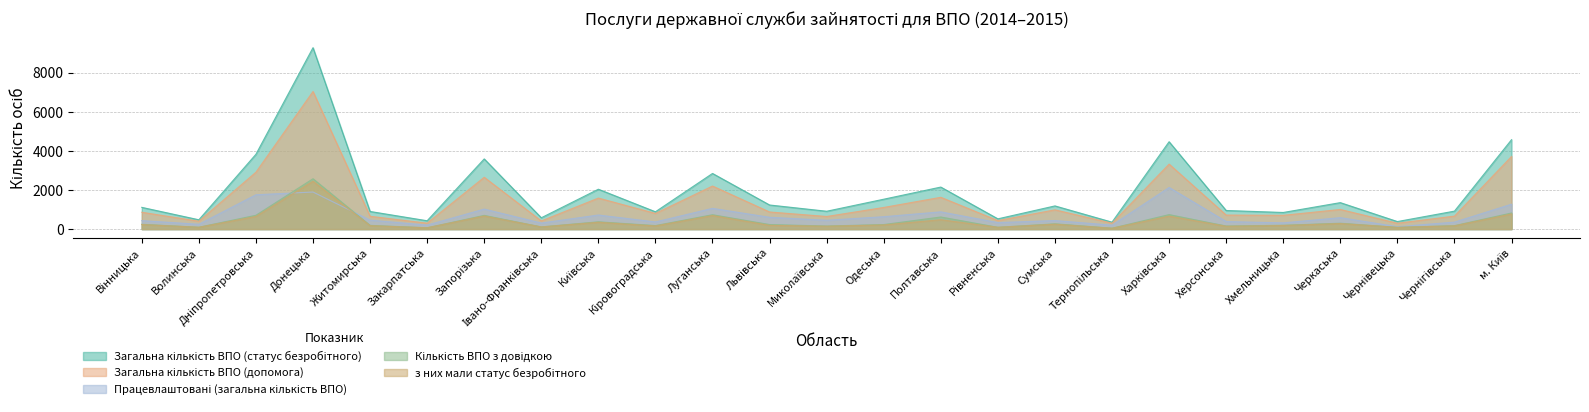

Which category has the lowest value across all series?

Тернопільська